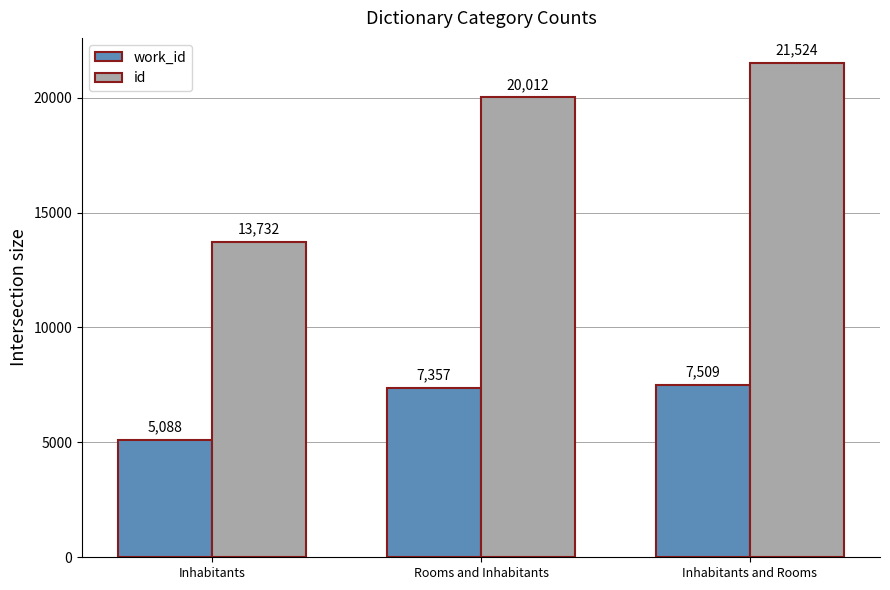

What is the value of the work_id bar at the 3rd from the left?

7509